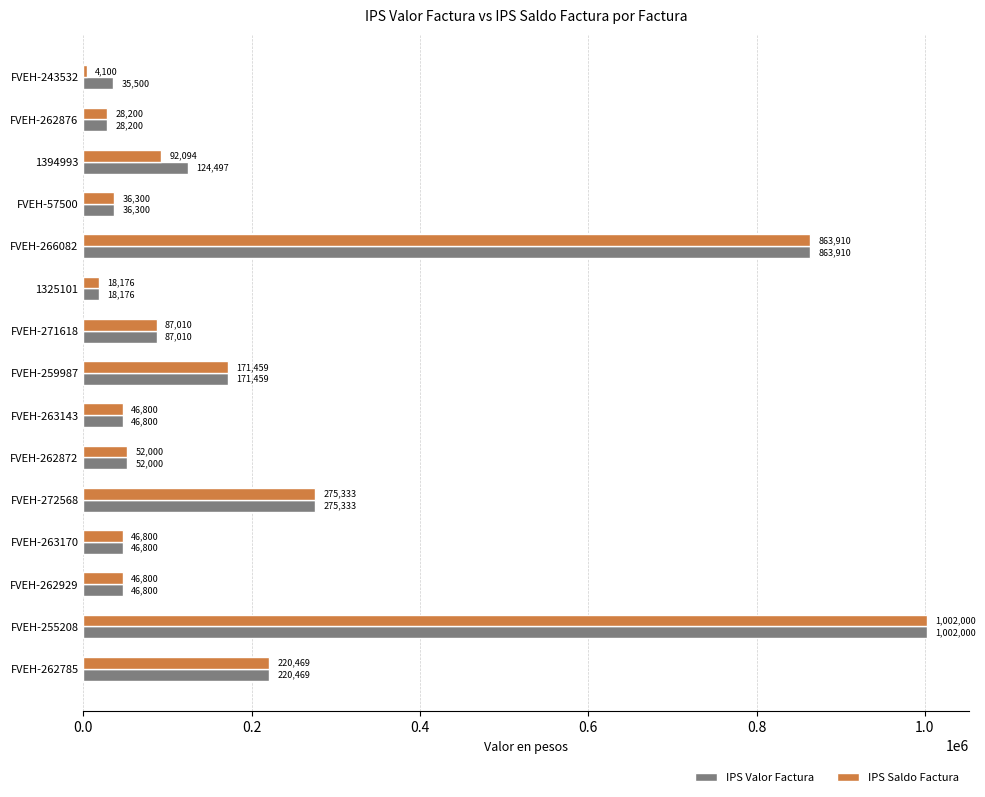

Read the IPS Saldo Factura value at FVEH-272568.

275333